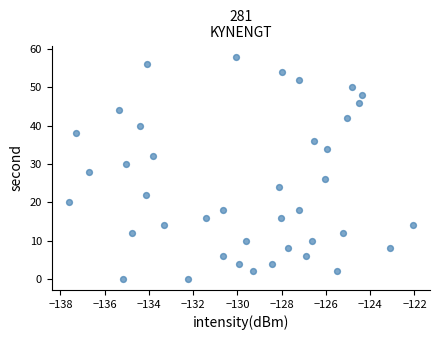

What is the range of Y values (max minus min)?

58